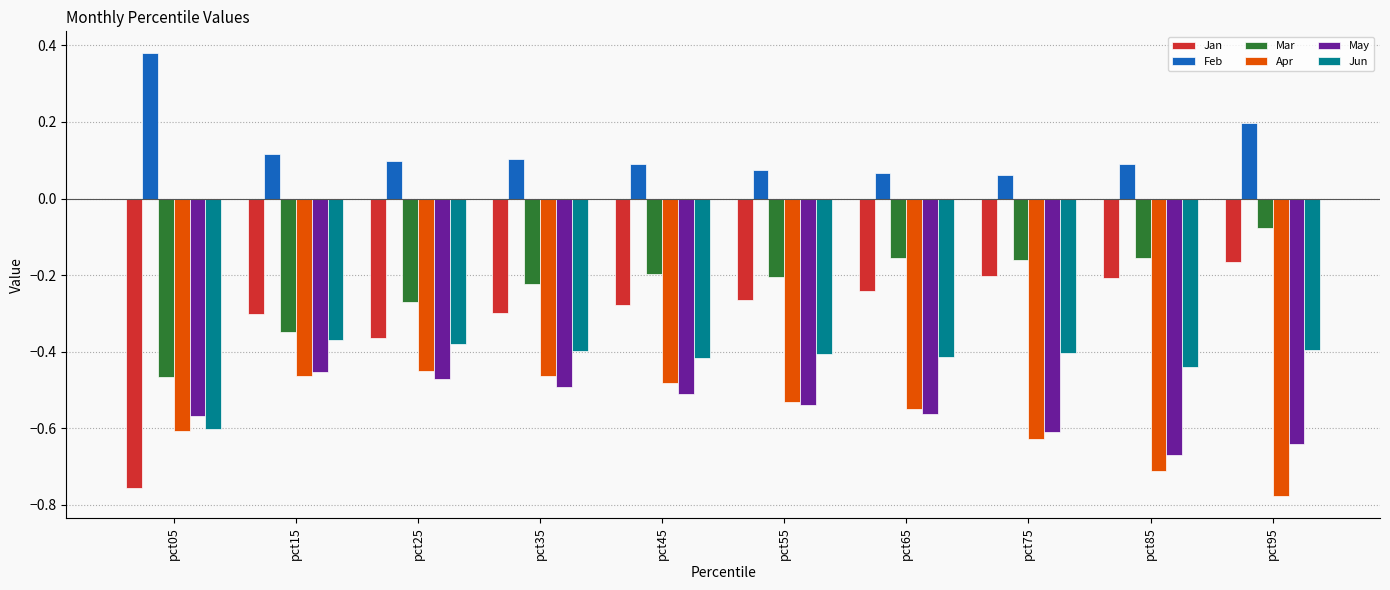

How many bars are there in total?

60